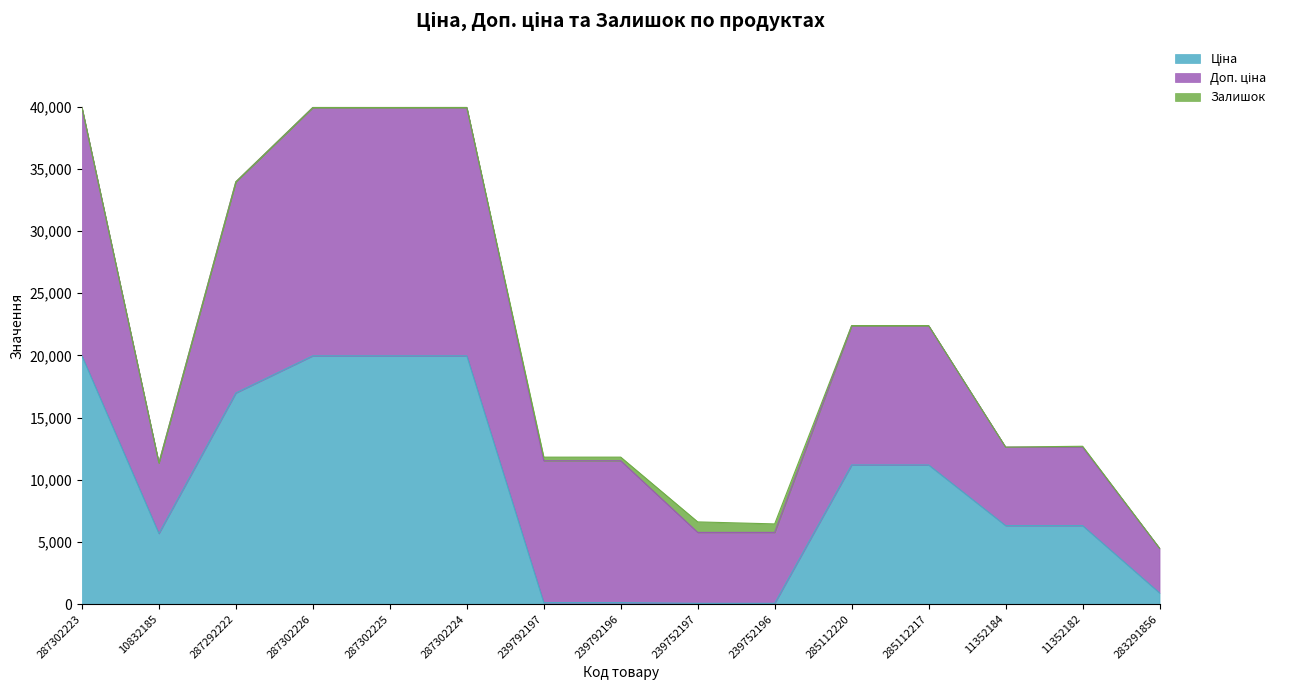

True or false: Доп. ціна and Ціна cross at least once.

False